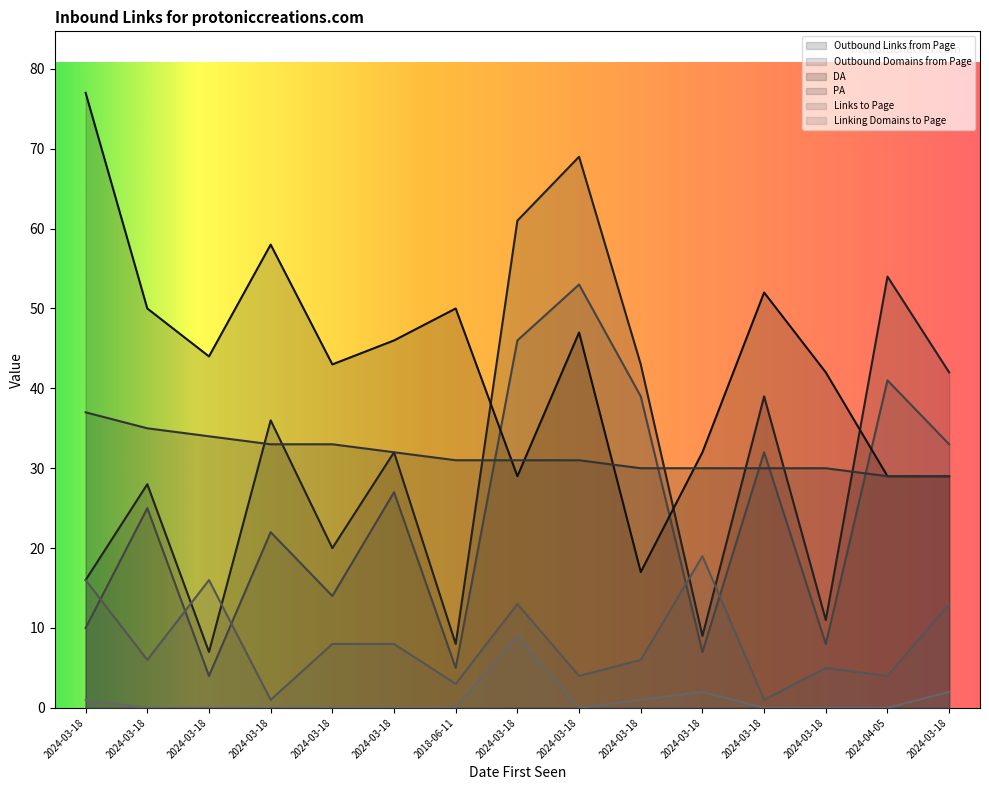

Between 2024-03-18 and 2018-06-11, which series saw the biggest shift?

Outbound Links from Page